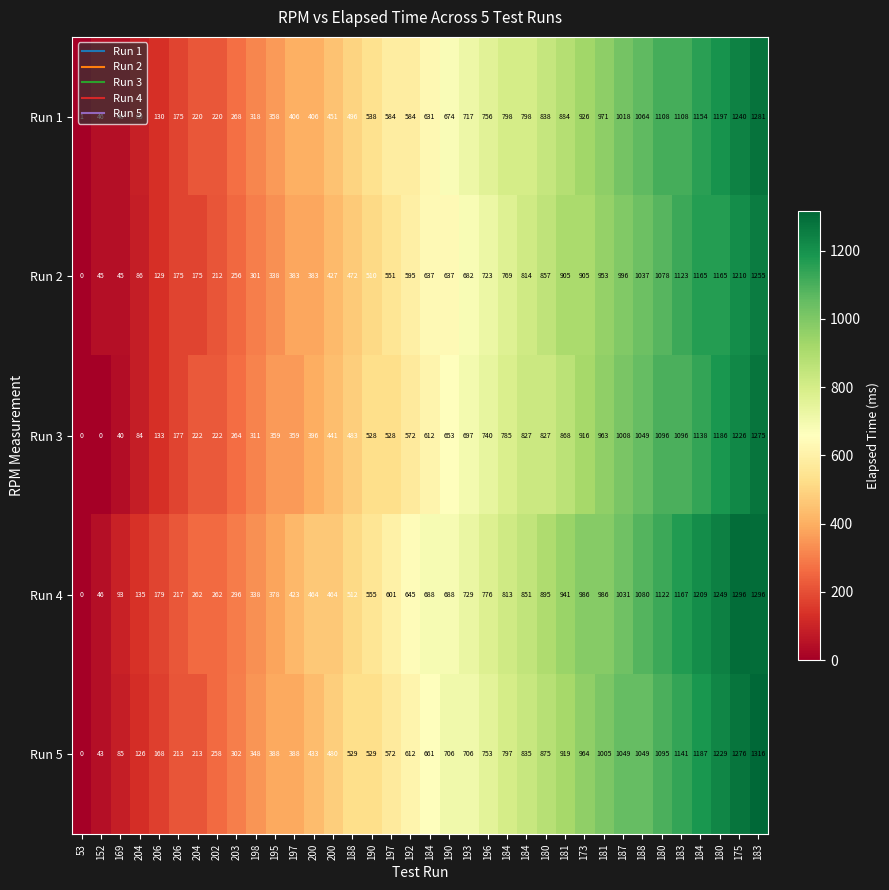

How many data points in Run 2 are less than 637?

18